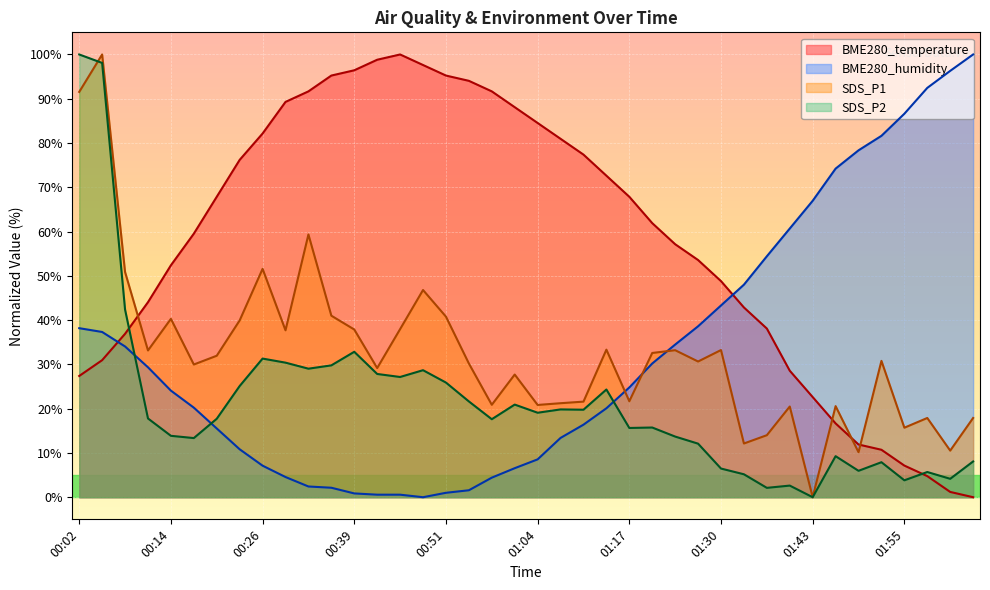

The BME280_humidity series shows 5.5 at 01:14. True or false?

False